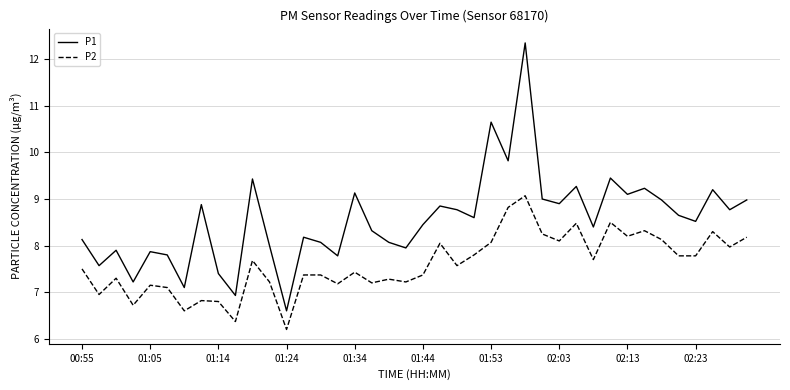

What is the difference between the maximum and minimum values in the P2 series?

2.9